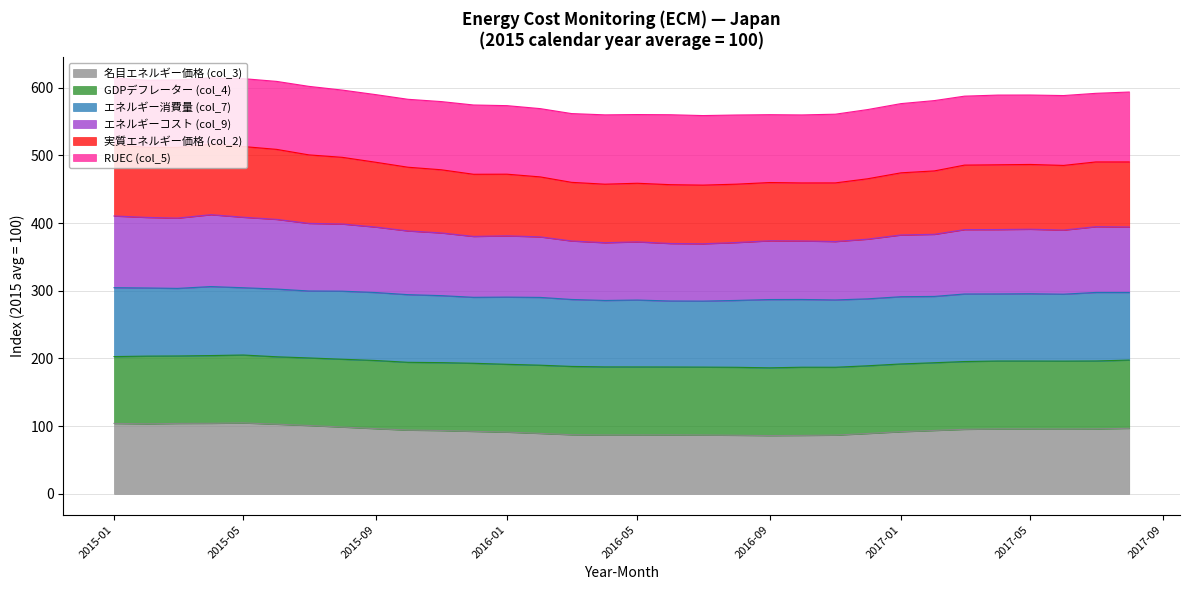

What is the spread (max minus min) of values at 2015-03?

507.4